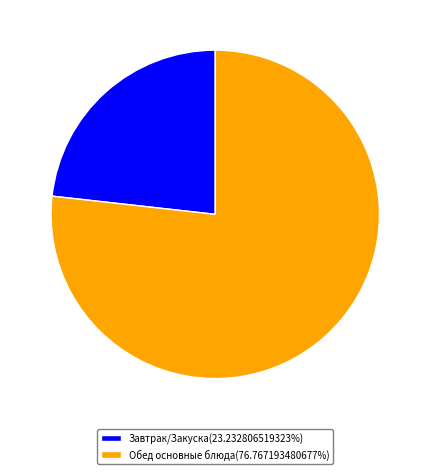

What is the ratio of the value at Обед основные блюда(76.767193480677%) to the value at Завтрак/Закуска(23.232806519323%)?

3.3